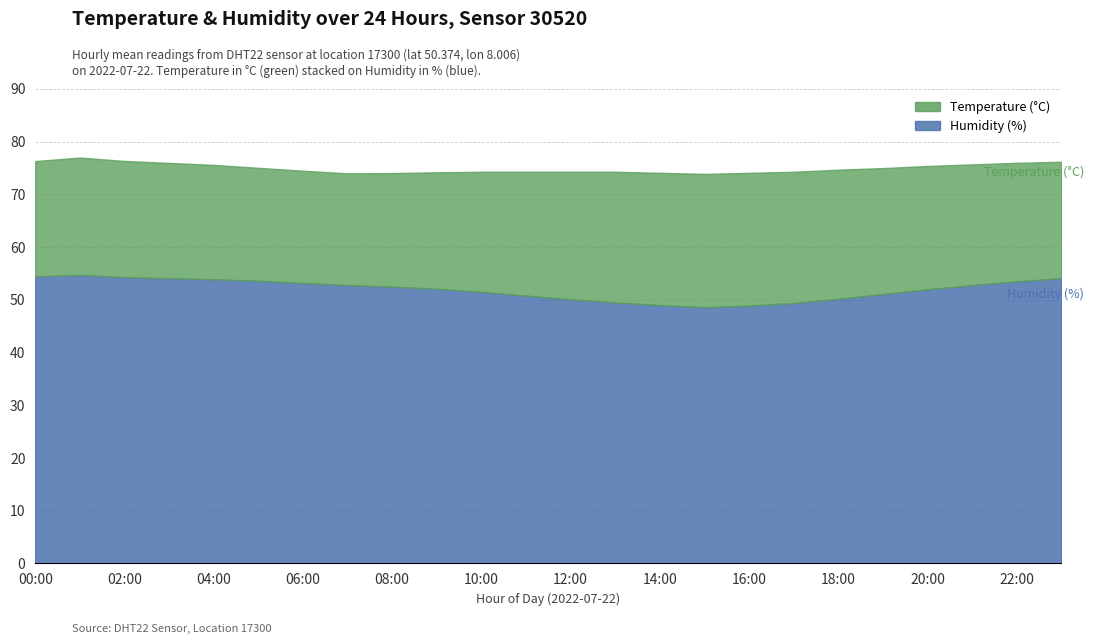

At which category does the chart reach its peak across all series?

01:00